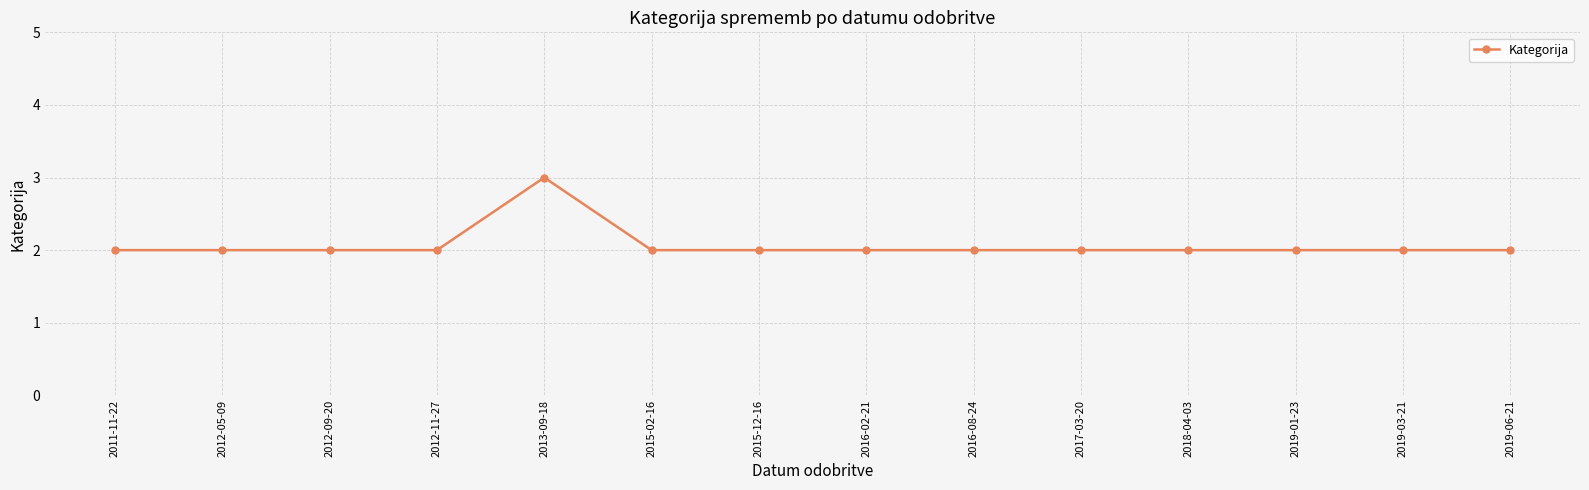

The chart shows a value of 1 at 2018-04-03. True or false?

False